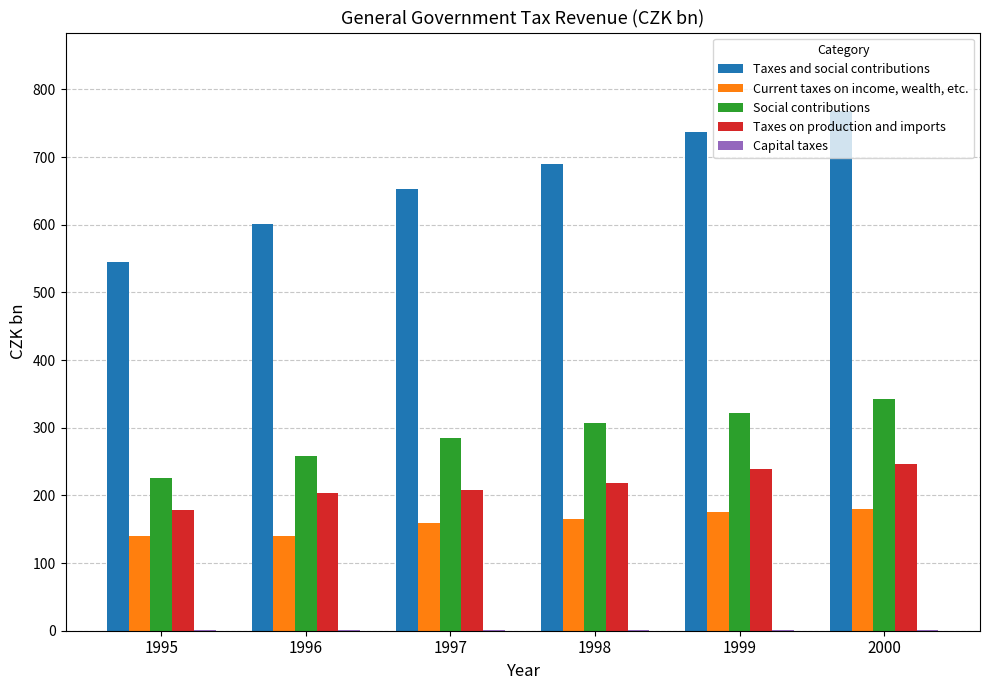

What is the sum of all Social contributions values?

1738.3